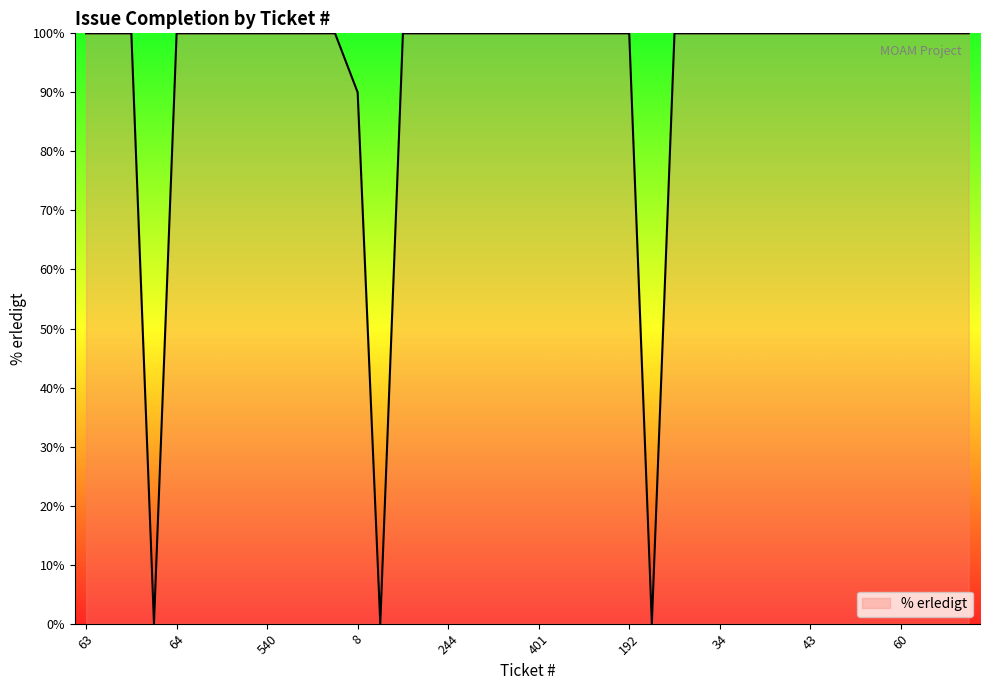

What is the difference between the maximum and minimum values?

100